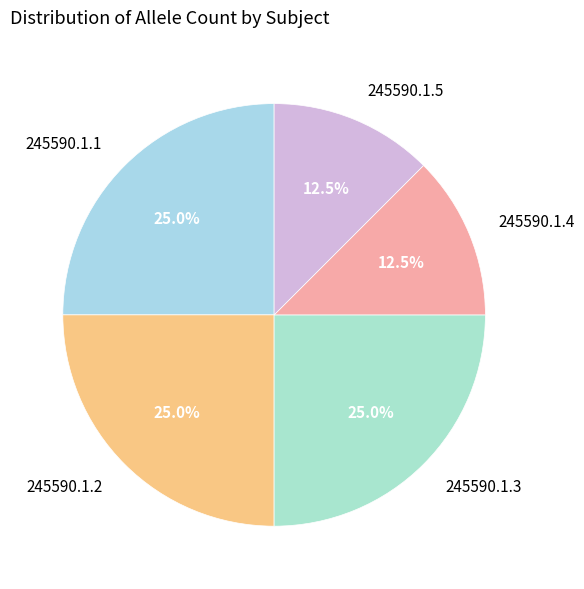

Do 245590.1.3 and 245590.1.5 together represent more than half of the pie?

No